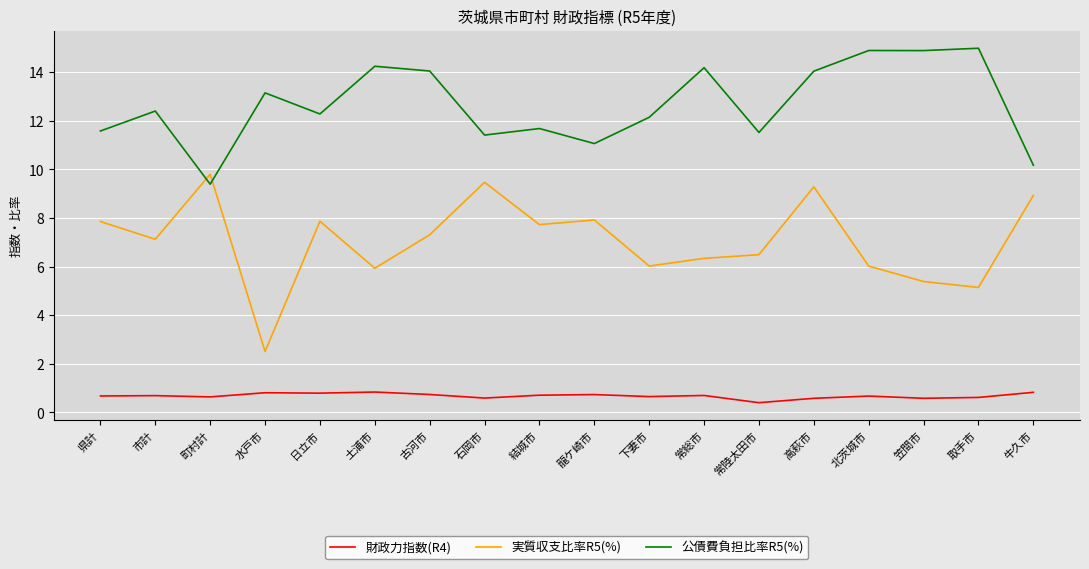

What is the highest value of the 公債費負担比率R5(%) series?

15.0